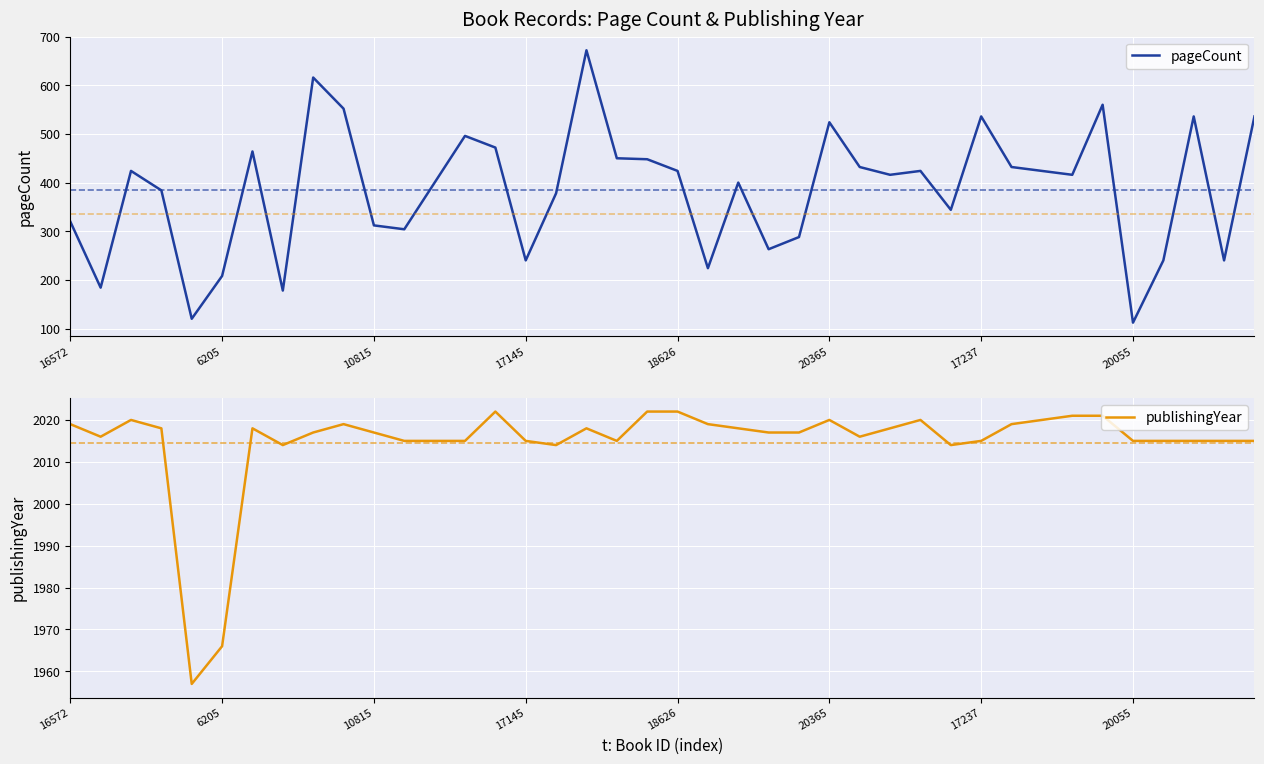

Reading left to right, what are all the values shown in this chart?

pageCount: 320	184	424	384	120	208	464	178	616	552	312	304	400	496	472	240	378	672	450	448	424	224	400	263	288	524	432	416	424	344	536	432	424	416	560	112	240	536	240	536
publishingYear: 2019	2016	2020	2018	1957	1966	2018	2014	2017	2019	2017	2015	2015	2015	2022	2015	2014	2018	2015	2022	2022	2019	2018	2017	2017	2020	2016	2018	2020	2014	2015	2019	2020	2021	2021	2015	2015	2015	2015	2015